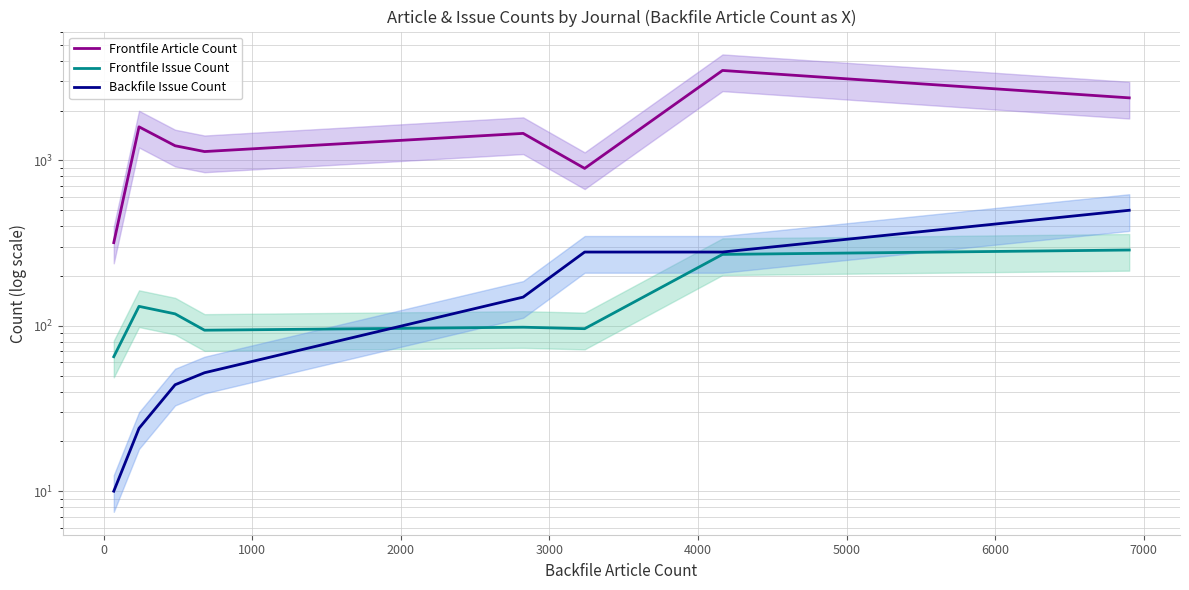

The value of Frontfile Article Count at 4000 is 1170. True or false?

False